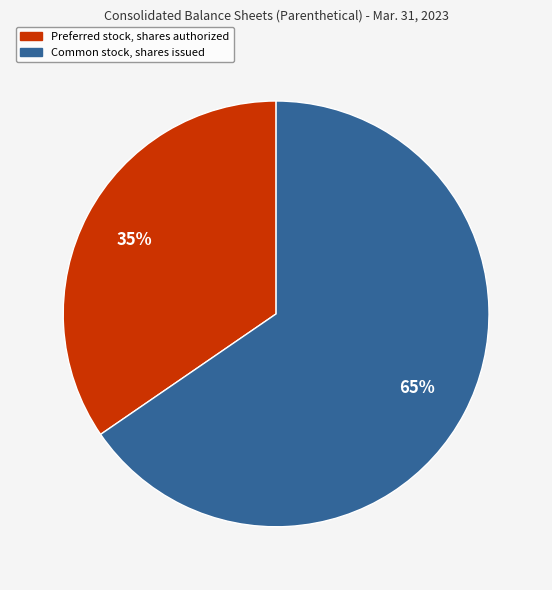

How many segments does this pie chart have?

2